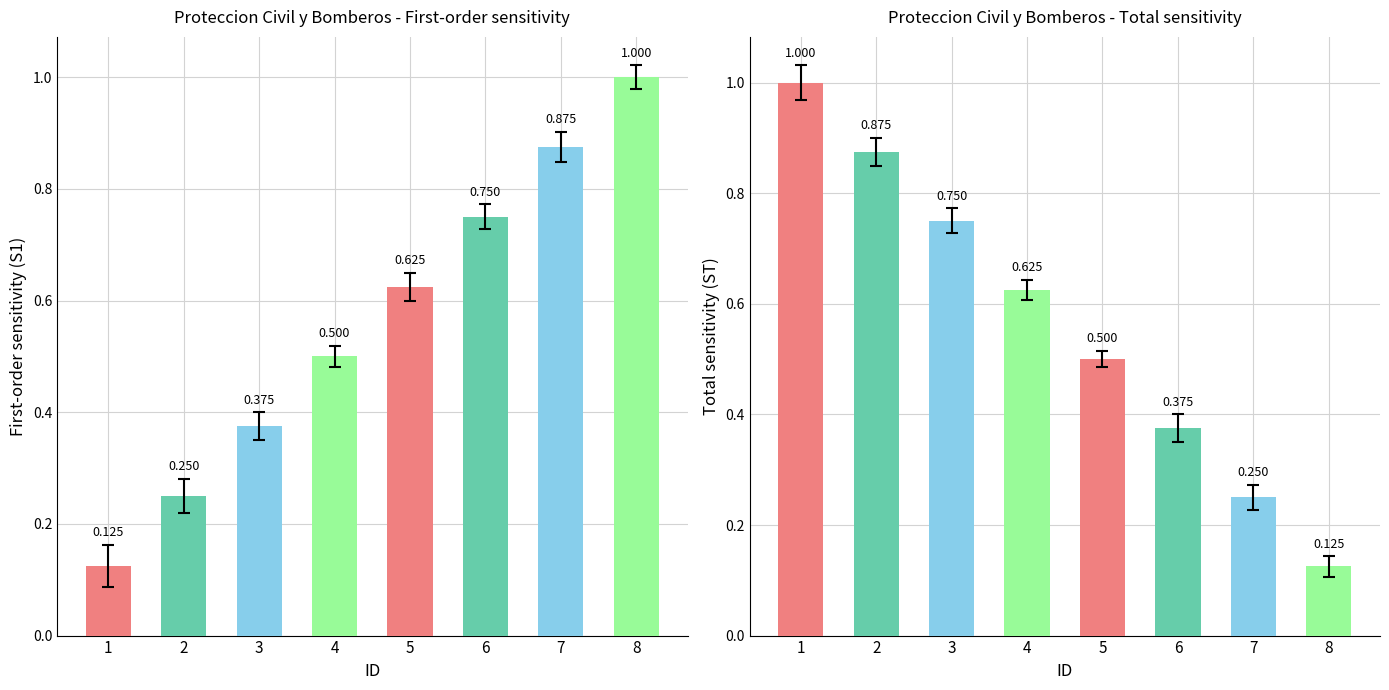

What is the value of the 6th bar from the left?

0.4